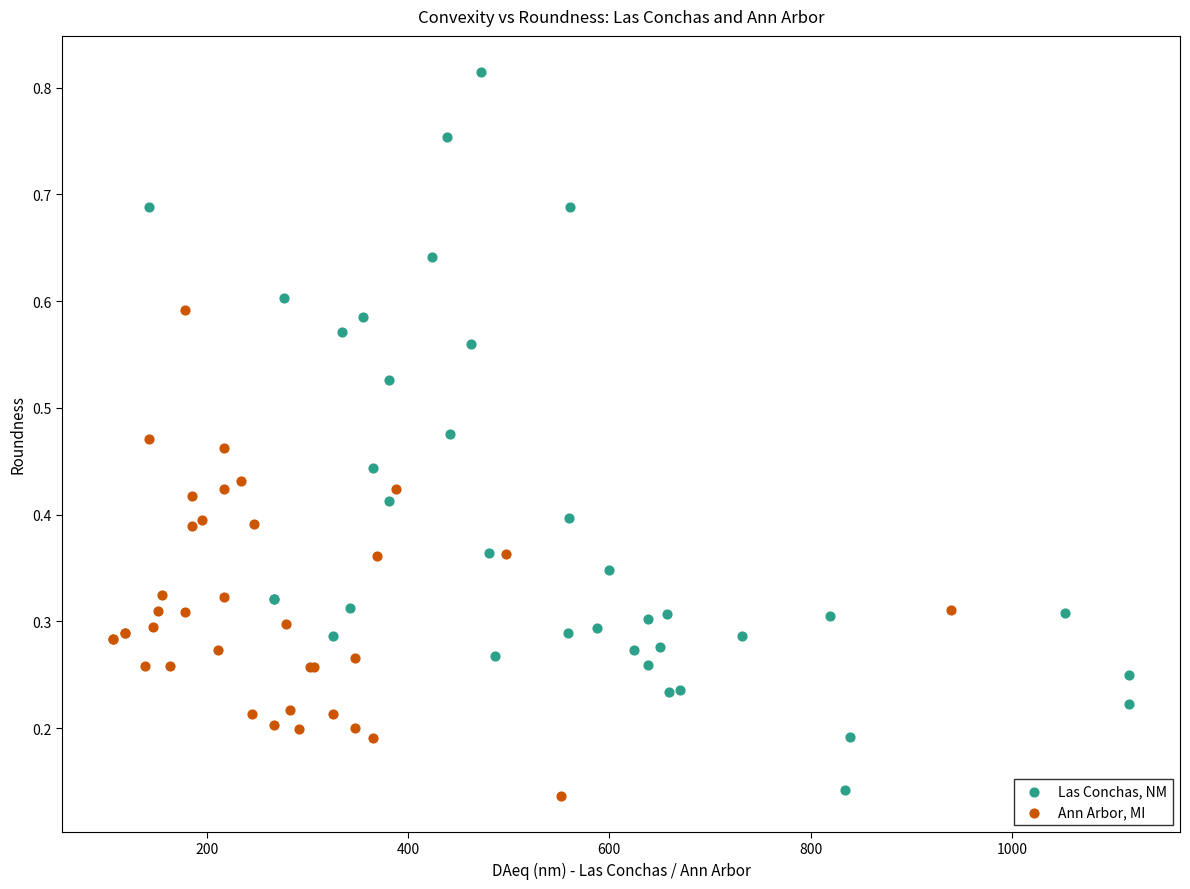

Which series reaches the maximum Y coordinate?

Las Conchas, NM